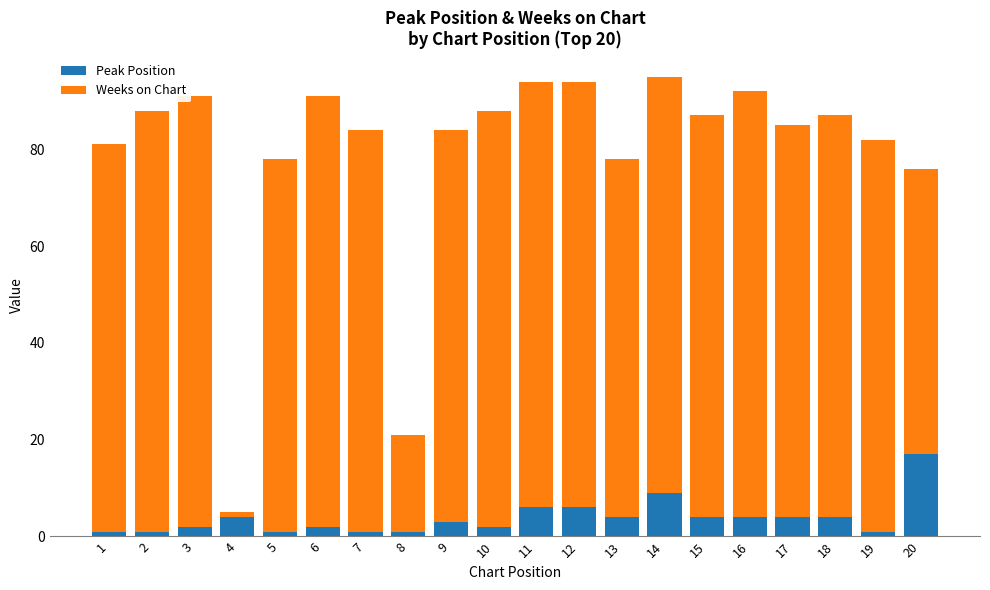

What is the sum of all Peak Position values?

77